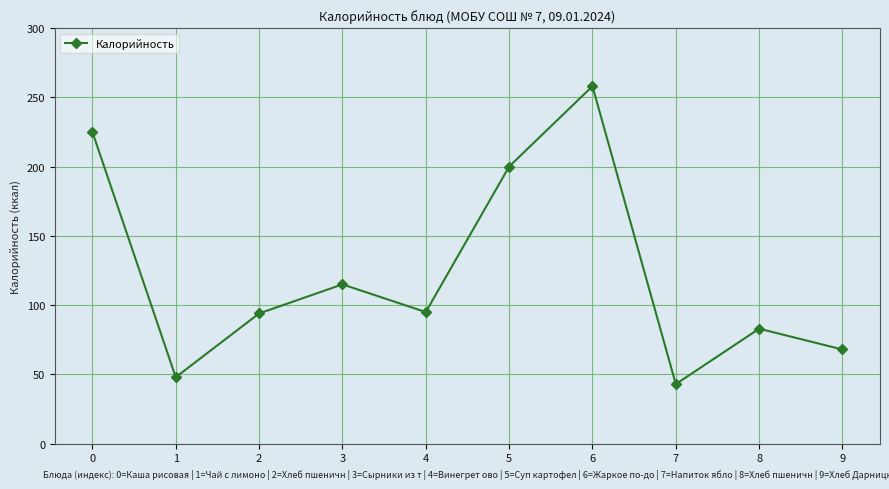

How many values are below 95?

5